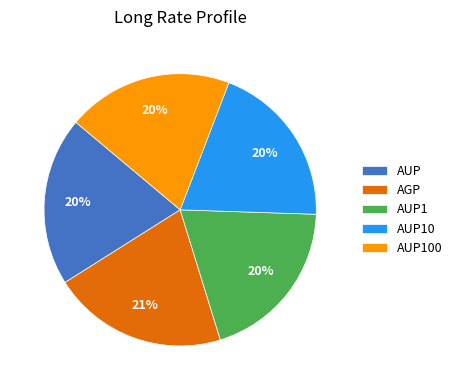

To the nearest percent, what is the average slice percentage?

20%